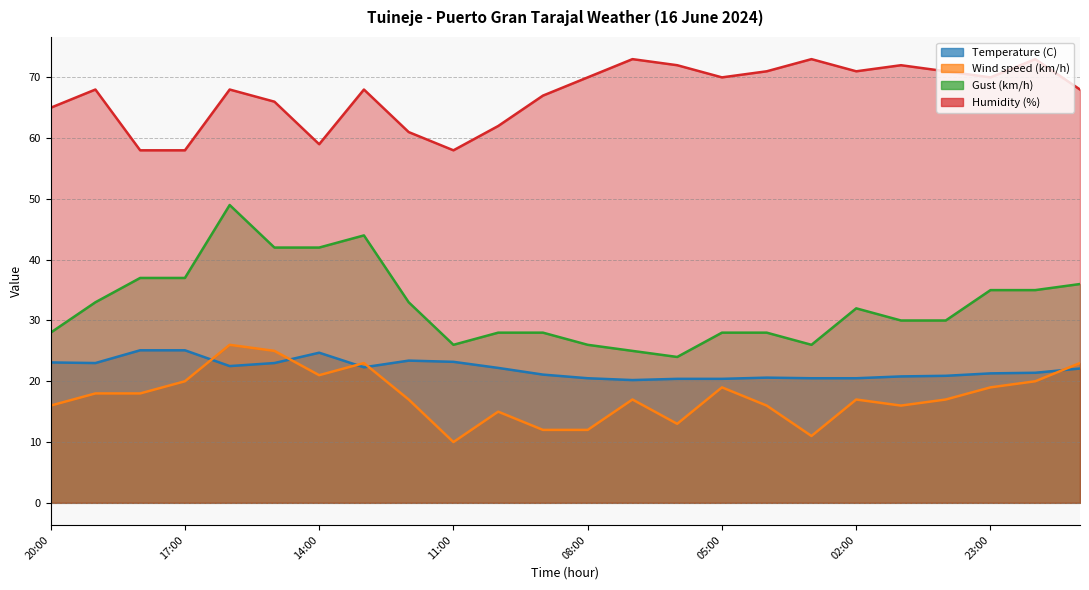

How many interior local valleys does the Temperature (C) series have?

4